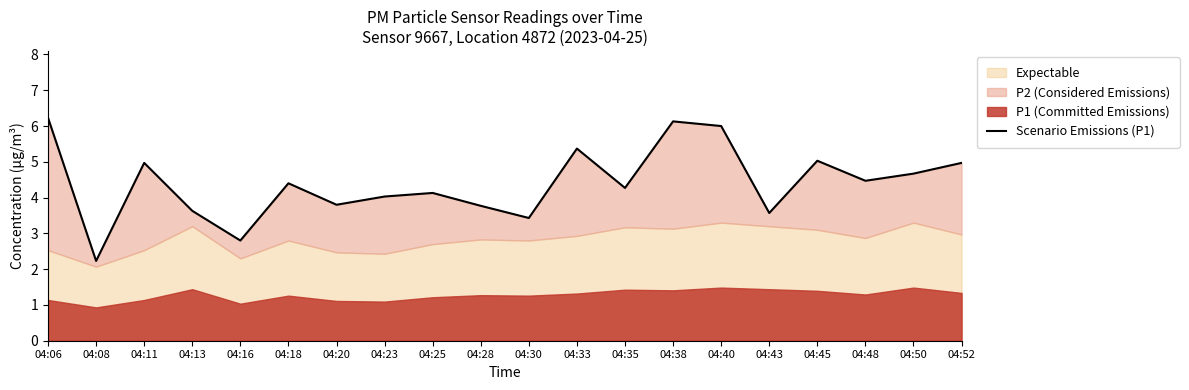

At which category does the chart reach its minimum across all series?

04:08